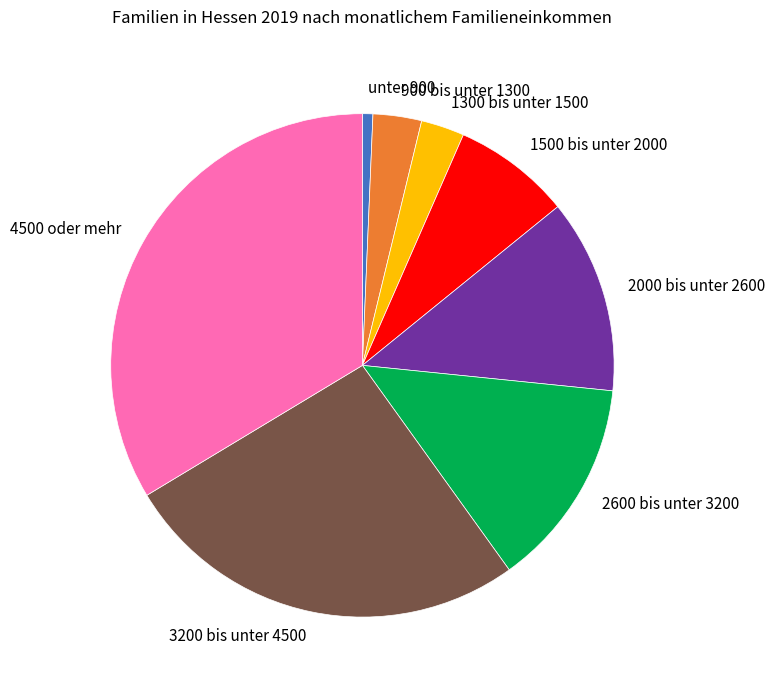

Between unter 900 and 900 bis unter 1300, which is larger?

900 bis unter 1300